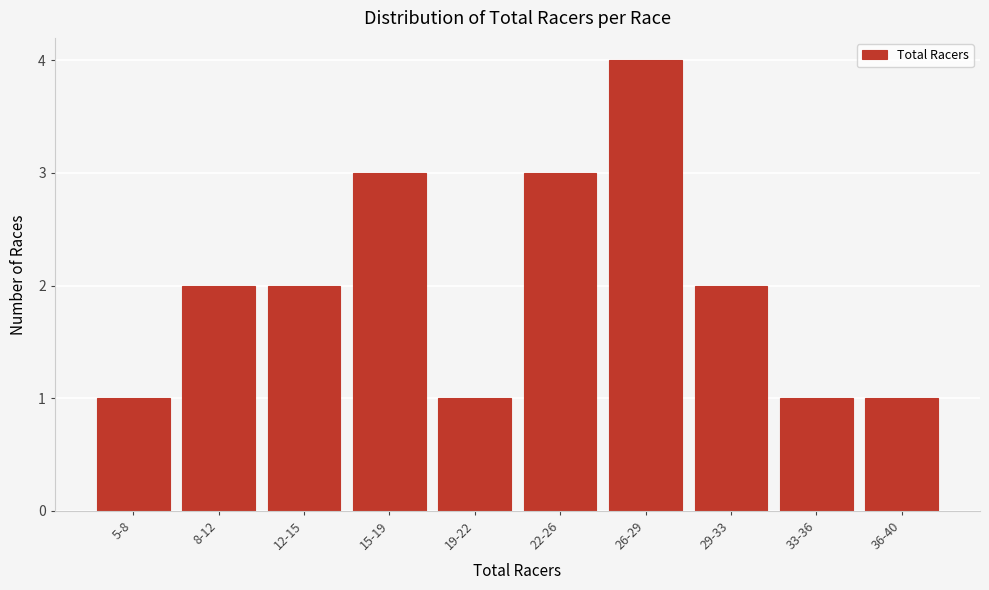

Reading right to left, what are all the values shown in this chart?

1	1	2	4	3	1	3	2	2	1